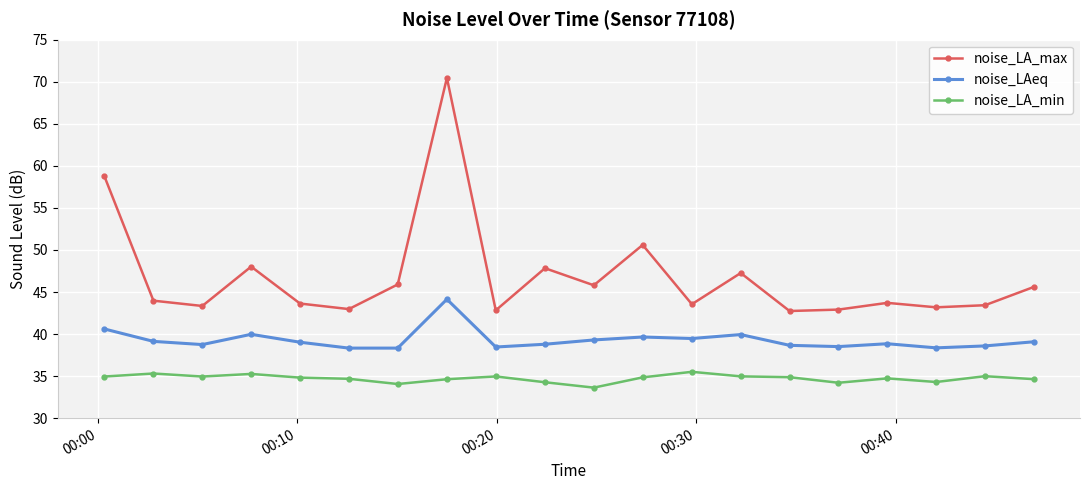

Rank the series by their maximum value, from lowest to highest.

noise_LA_min, noise_LAeq, noise_LA_max